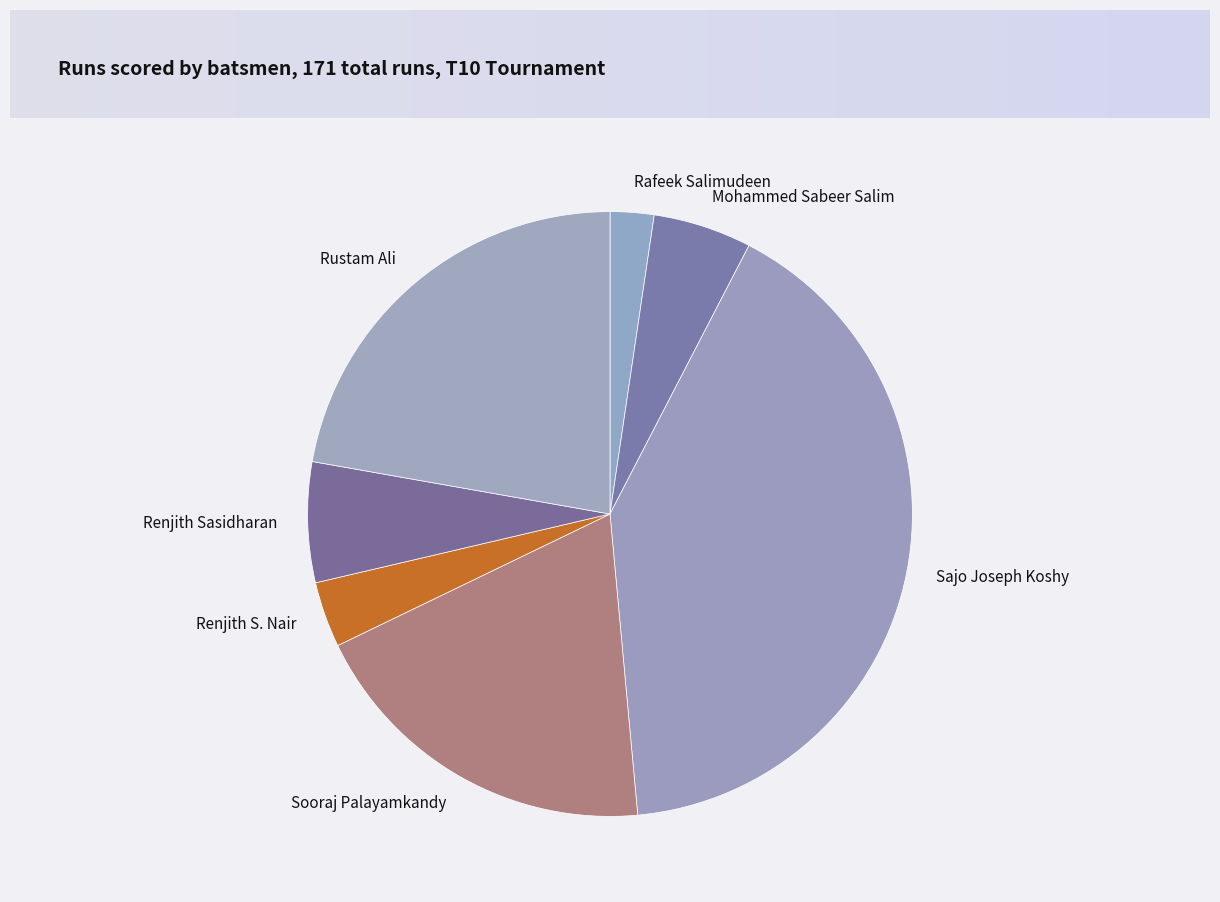

Which has a higher value, Renjith Sasidharan or Rafeek Salimudeen?

Renjith Sasidharan